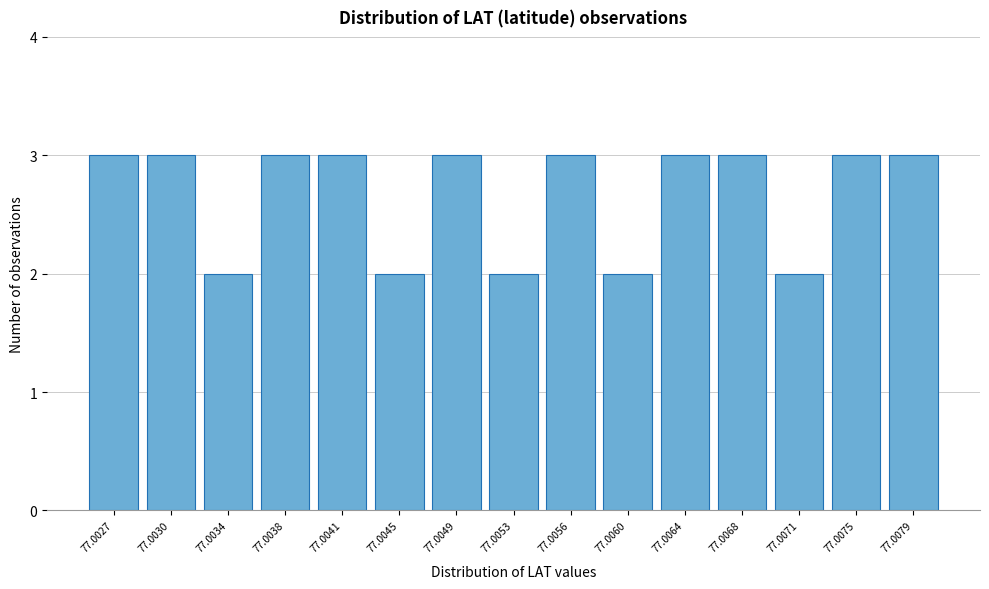

Reading right to left, list all the values displayed in this chart.

3	3	2	3	3	2	3	2	3	2	3	3	2	3	3